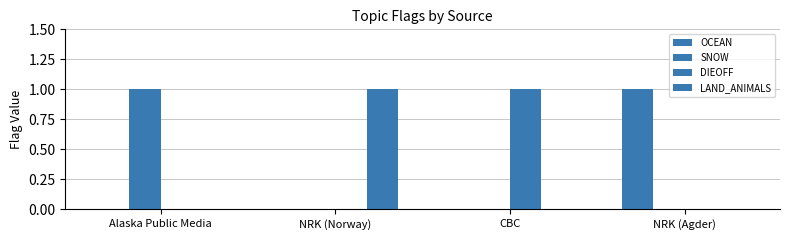

The LAND_ANIMALS series shows 1 at NRK (Norway). True or false?

True